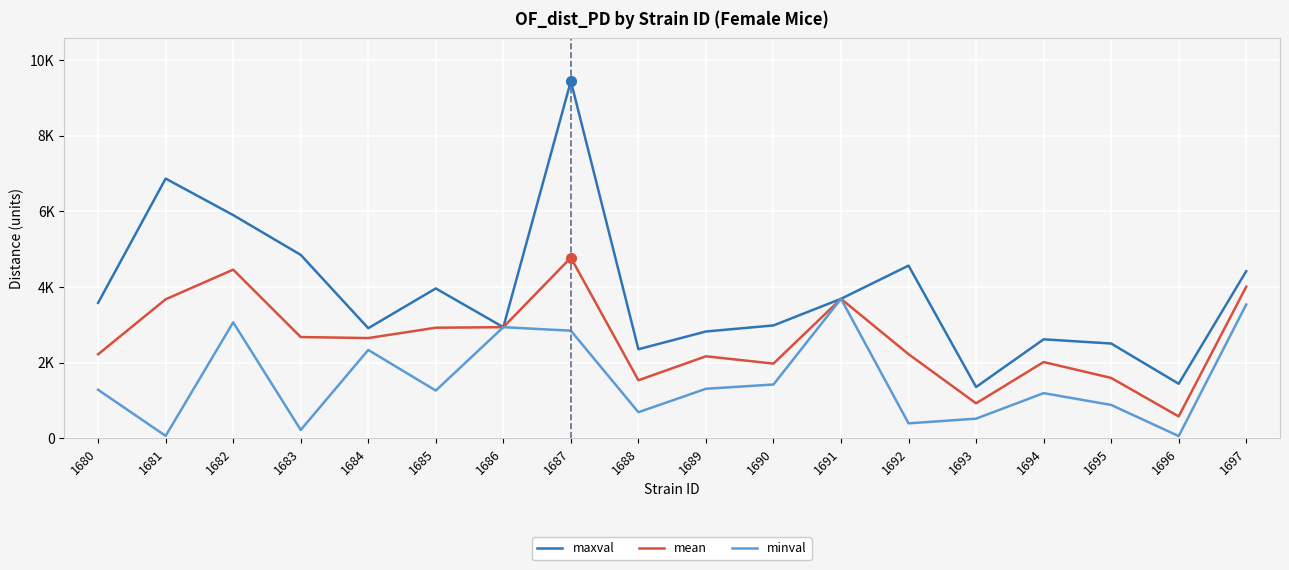

True or false: maxval and minval intersect in this chart.

False